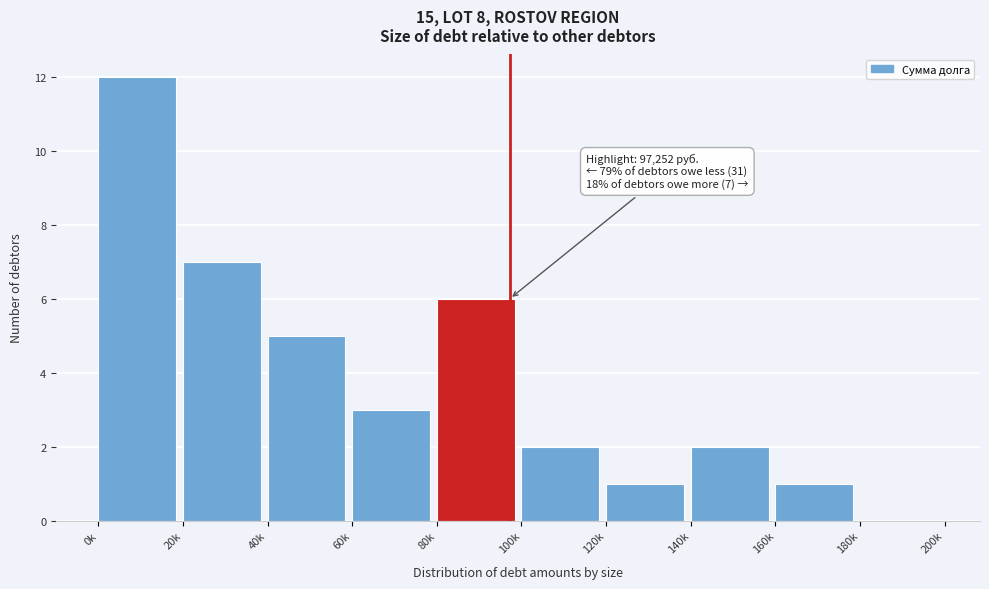

Reading left to right, what are all the values shown in this chart?

0k=12	20k=7	40k=5	60k=3	80k=6	100k=2	120k=1	140k=2	160k=1	180k=0